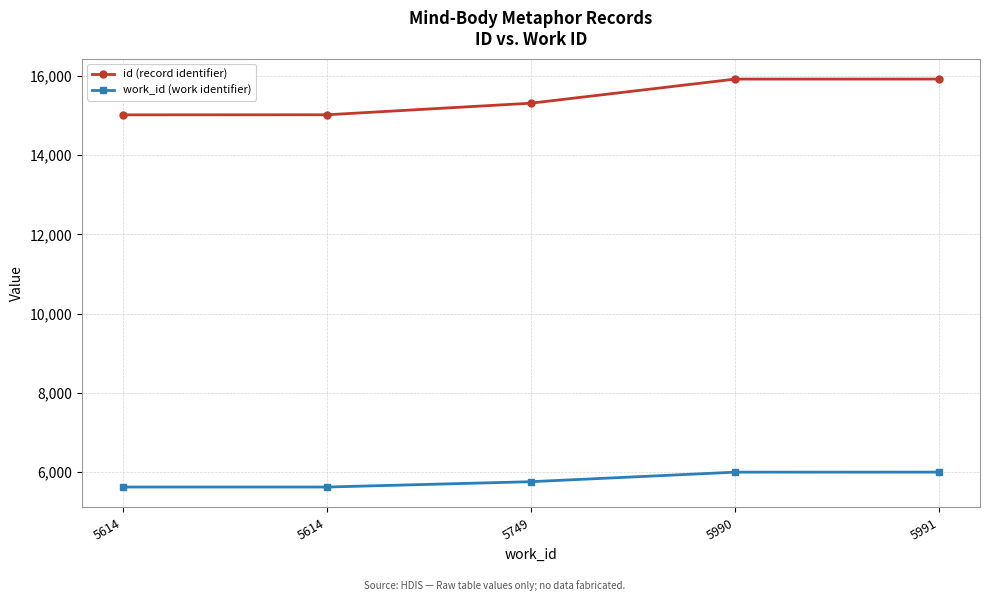

What value does the work_id (work identifier) series have at 5990?

5990